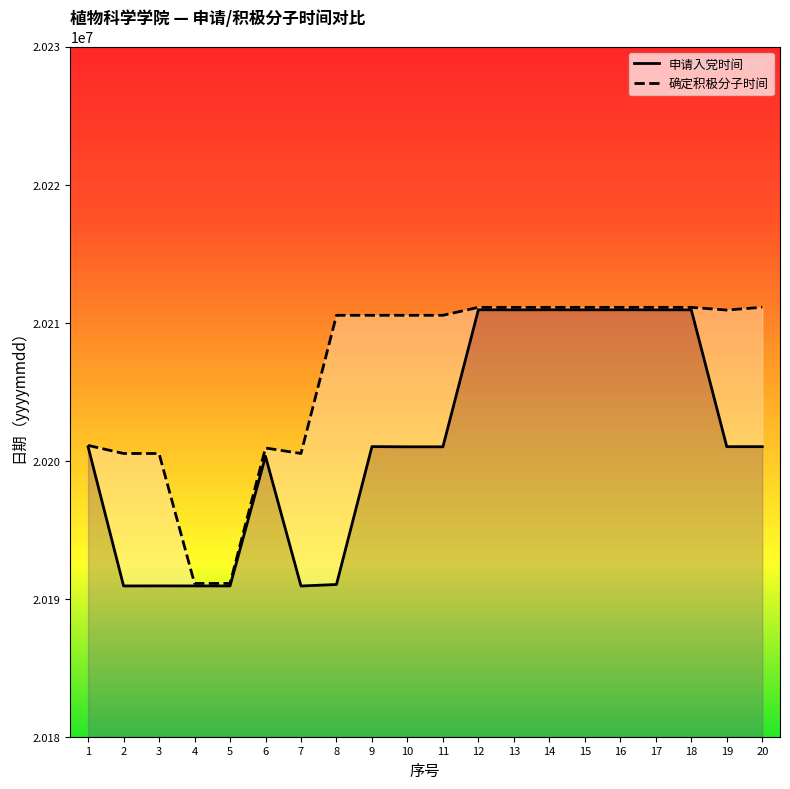

True or false: 申请入党时间 has a value of 13390417 at 6.

False